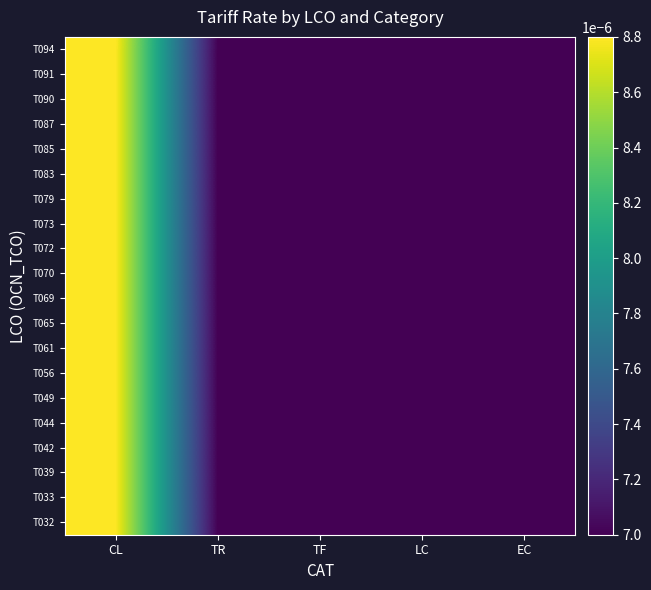

At which category does the chart reach its minimum across all series?

TR